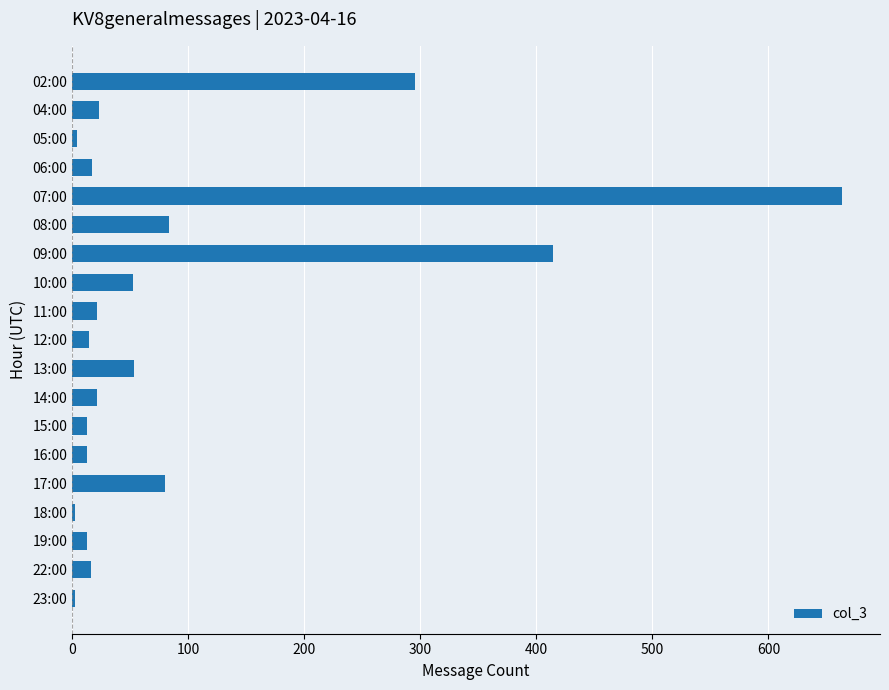

What is the sum of all values?

1799